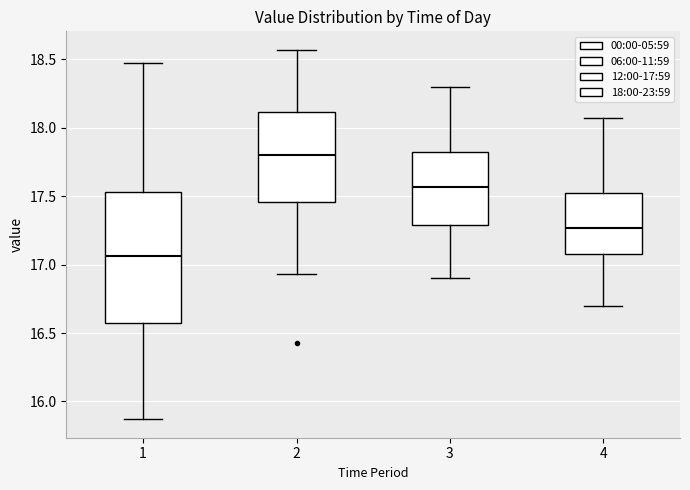

Reading left to right, transcribe this box plot: for each box, give where its median line is, the range the box spans, and where its two whiskers end, as read against the y-axis. The values are not printed on the chart, so give them approximately, as read against the axis.

1: median 17.05, box 16.60 to 17.55, whiskers 15.85 to 18.45
2: median 17.80, box 17.45 to 18.10, whiskers 16.95 to 18.55
3: median 17.55, box 17.30 to 17.85, whiskers 16.90 to 18.30
4: median 17.25, box 17.10 to 17.55, whiskers 16.70 to 18.05